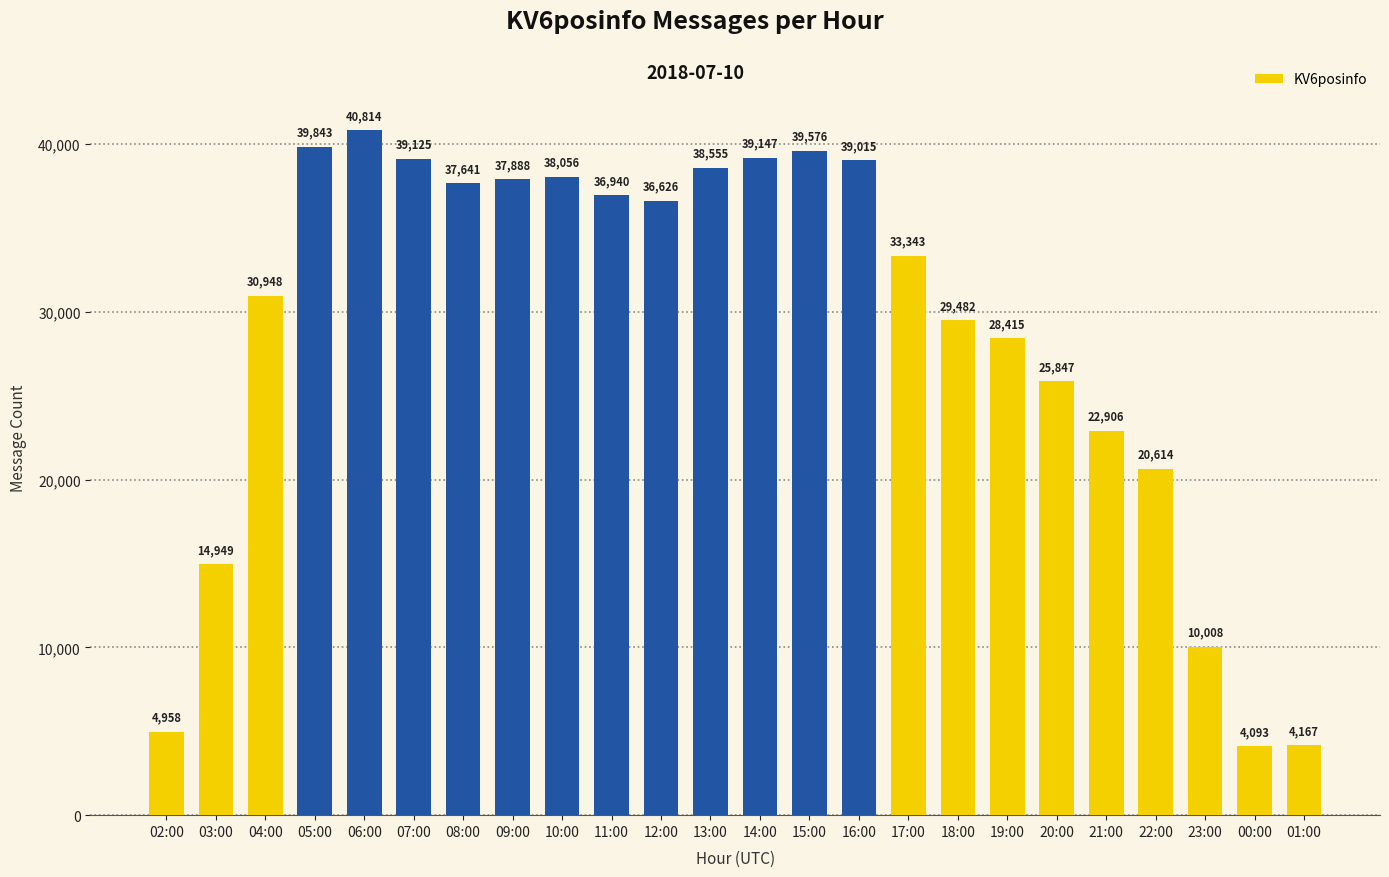

Are the bars grouped side by side (vs. stacked)?

No